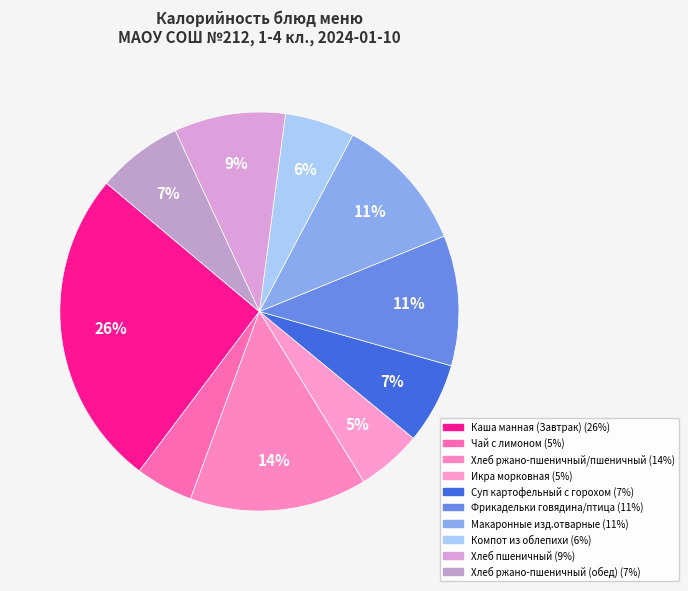

Combined, what portion of the pie is Чай с лимоном and Суп картофельный с горохом?

11.2%